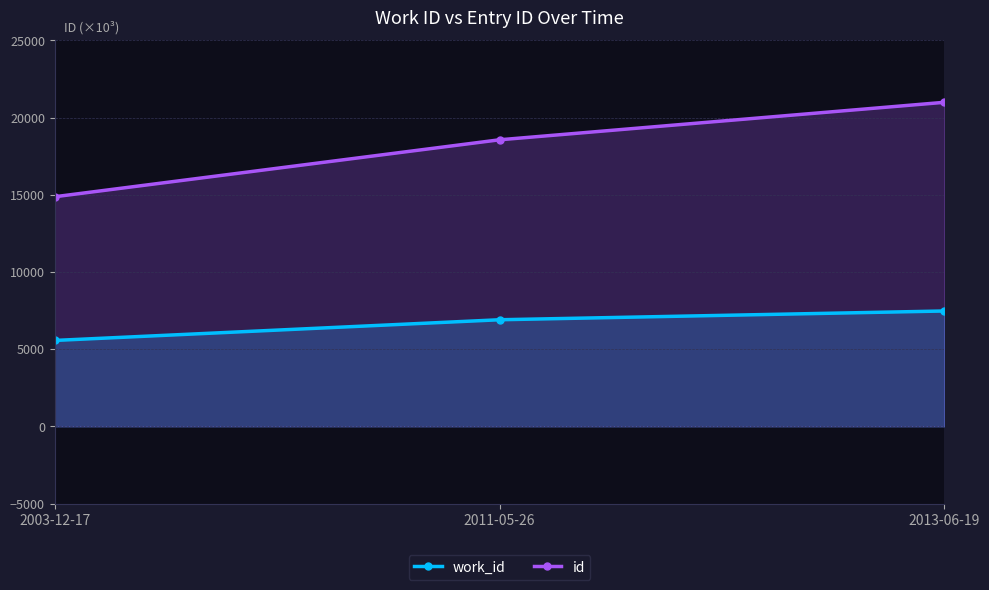

Count the work_id values in the range 5568 to 7476.

3